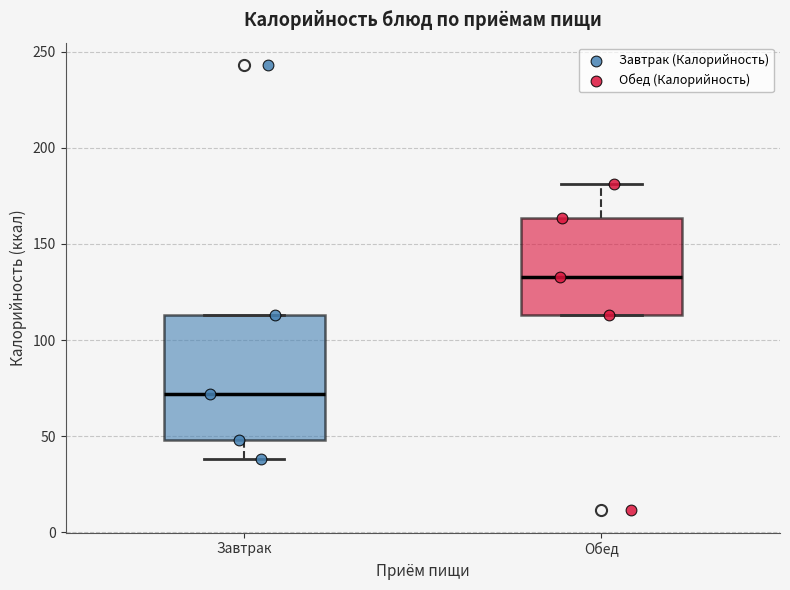

Reading left to right, transcribe this box plot: for each box, give where its median line is, the range the box spans, and where its two whiskers end, as read against the y-axis. The values are not printed on the chart, so give them approximately, as read against the axis.

Завтрак: median 70, box 50 to 115, whiskers 40 to 115
Обед: median 135, box 115 to 165, whiskers 115 to 180